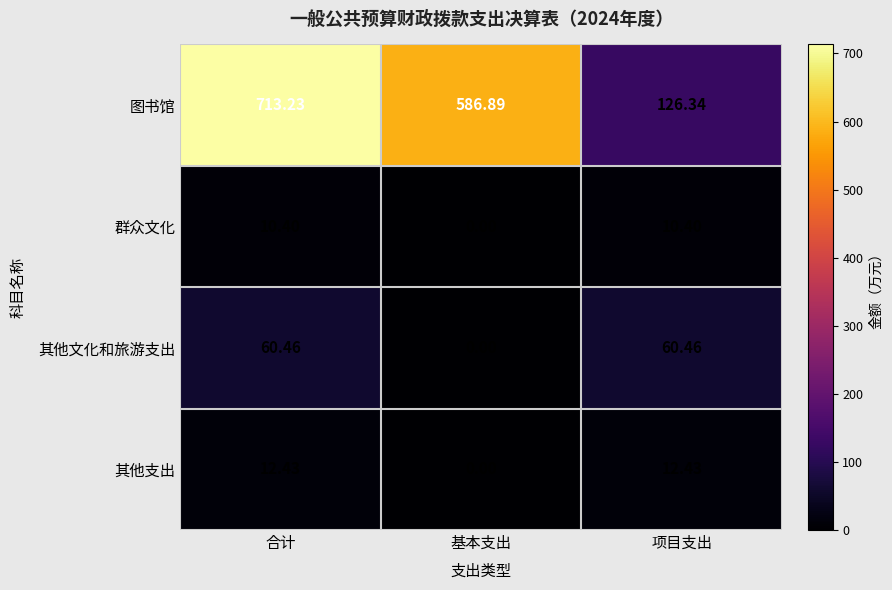

List the series in order of their peak value, lowest first.

群众文化, 其他支出, 其他文化和旅游支出, 图书馆